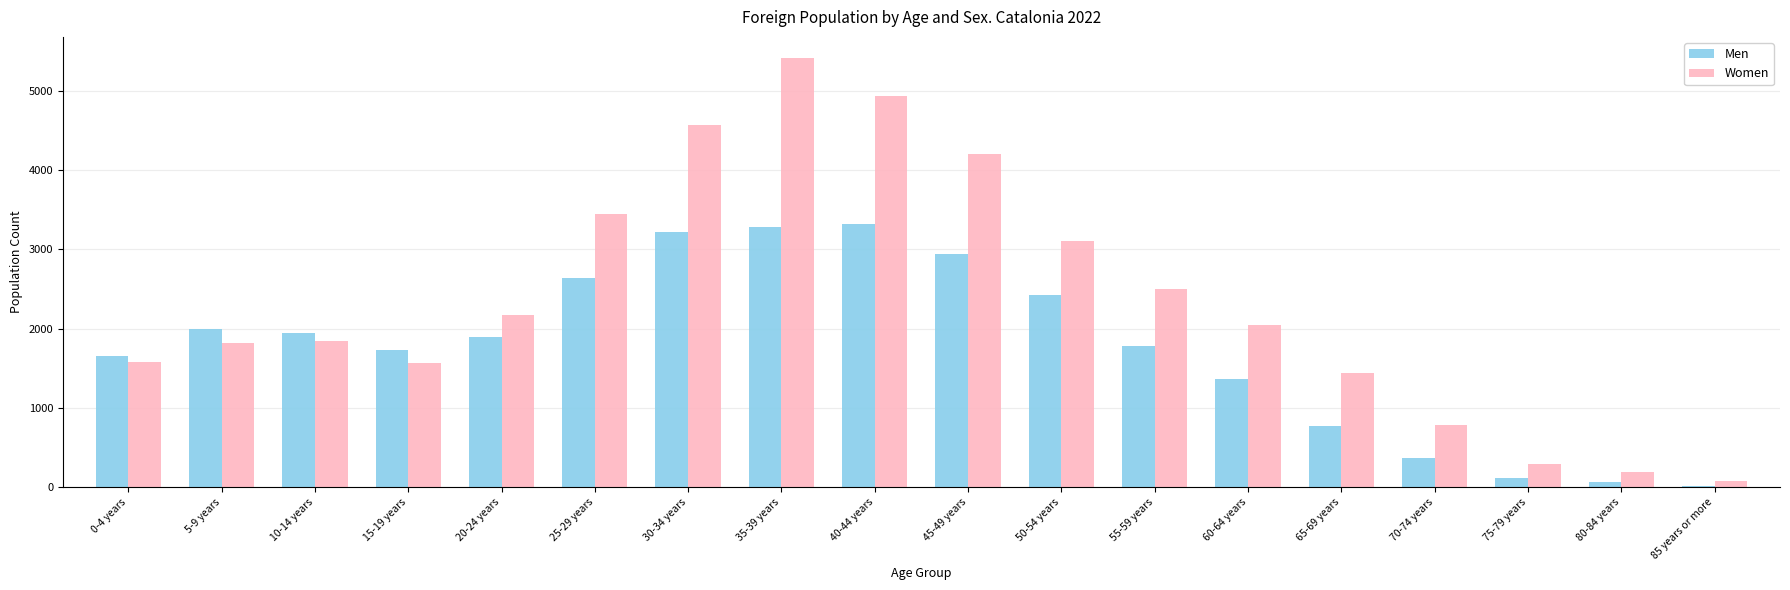

The value of Women at 85 years or more is 86. True or false?

True